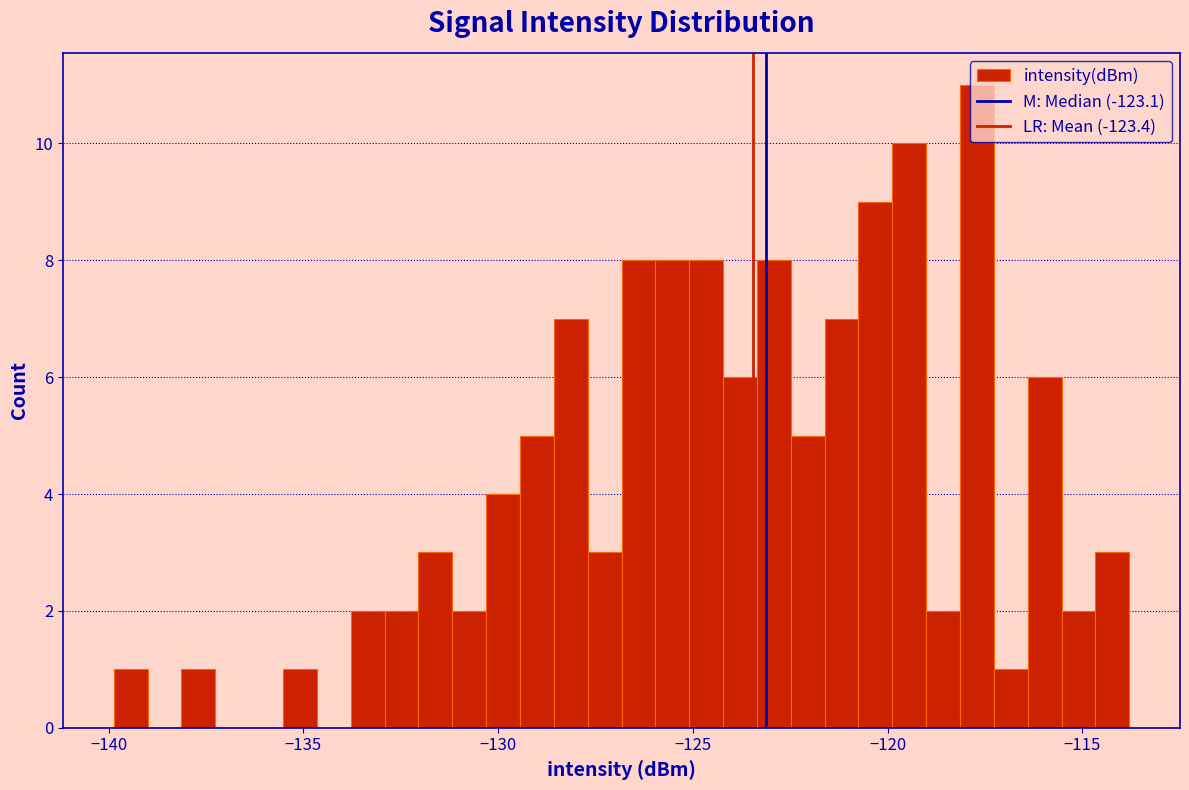

Around what value on the x-axis is the tallest bar? Give the approximate position of its centre, as read against the axis.

-117.5